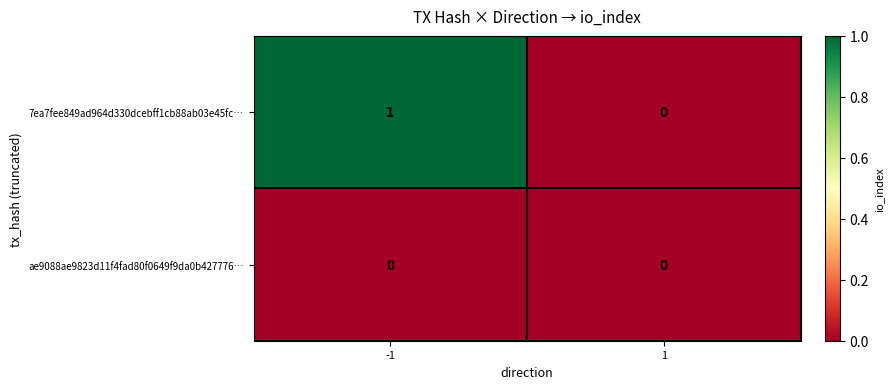

The value of 7ea7fee849ad964d330dcebff1cb88ab03e45fc… at 1 is 0. True or false?

True